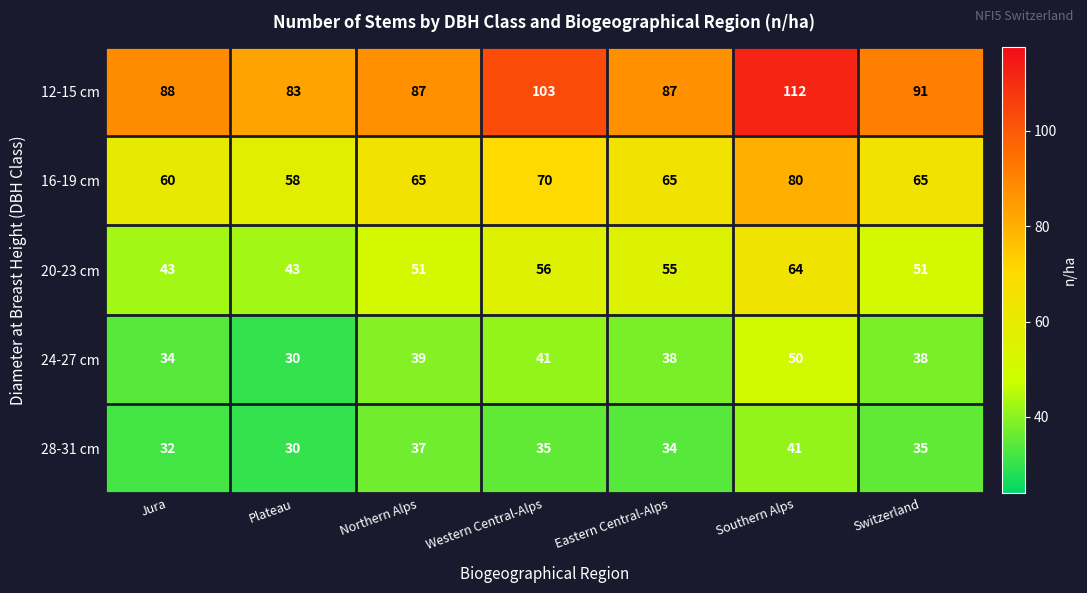

What value does the 16-19 cm series have at Jura, to the nearest 5?

60